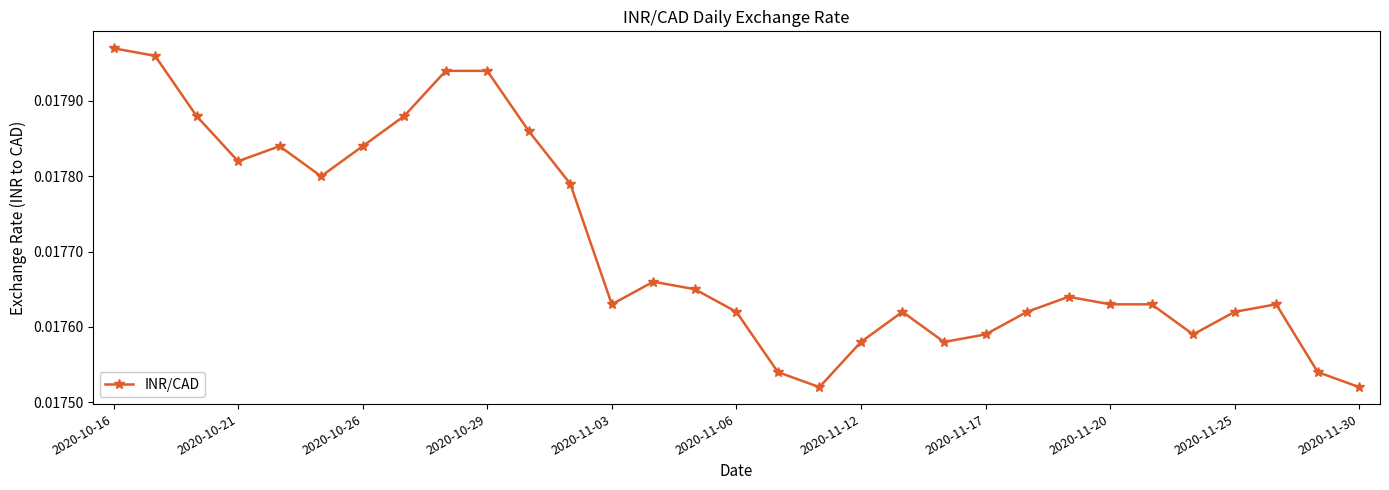

Count the values in the range 0 to 1.

31